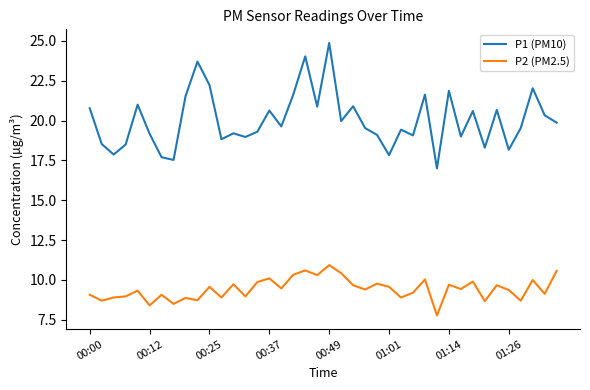

What is the highest value of the P1 (PM10) series?

24.9